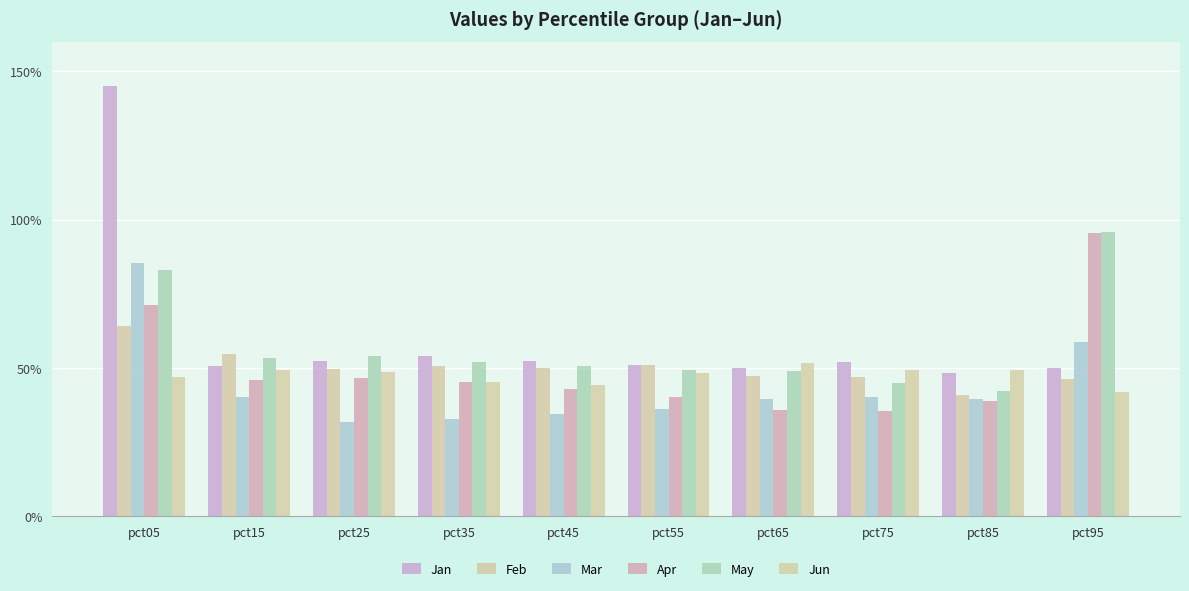

Is it true that Mar equals 0.4 at pct85?

True